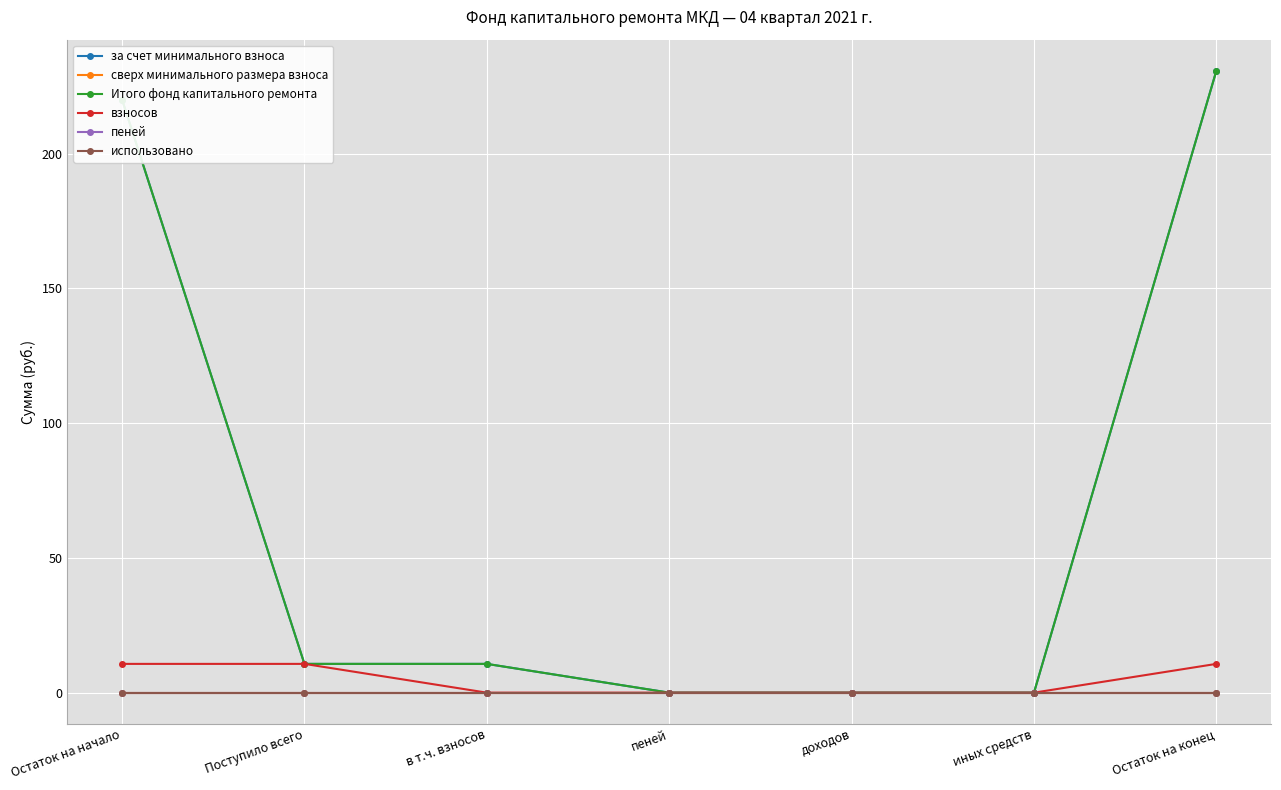

Reading left to right, transcribe all the data shown in this chart.

за счет минимального взноса: 220.1	10.7	10.7	0.0	0.0	0.0	230.8
сверх минимального размера взноса: 0.0	0.0	0.0	0.0	0.0	0.0	0.0
Итого фонд капитального ремонта: 220.1	10.7	10.7	0.0	0.0	0.0	230.8
взносов: 10.7	10.7	0.0	0.0	0.0	0.0	10.7
пеней: 0.0	0.0	0.0	0.0	0.0	0.0	0.0
использовано: 0.0	0.0	0.0	0.0	0.0	0.0	0.0